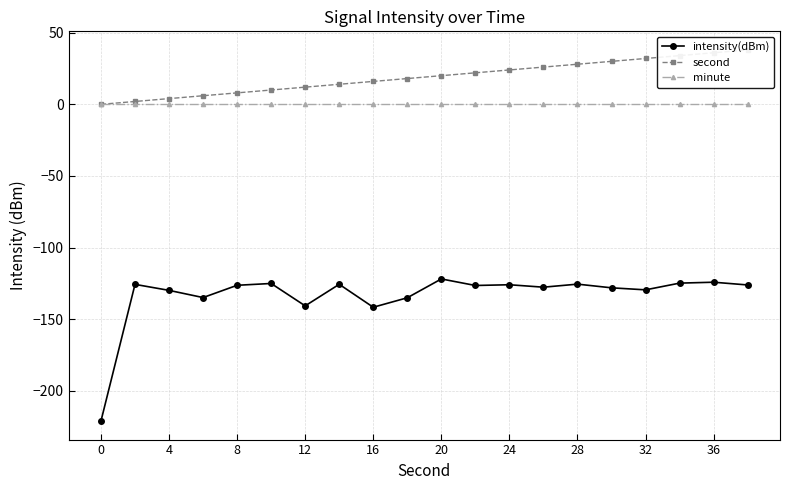

True or false: second and intensity(dBm) cross at least once.

False